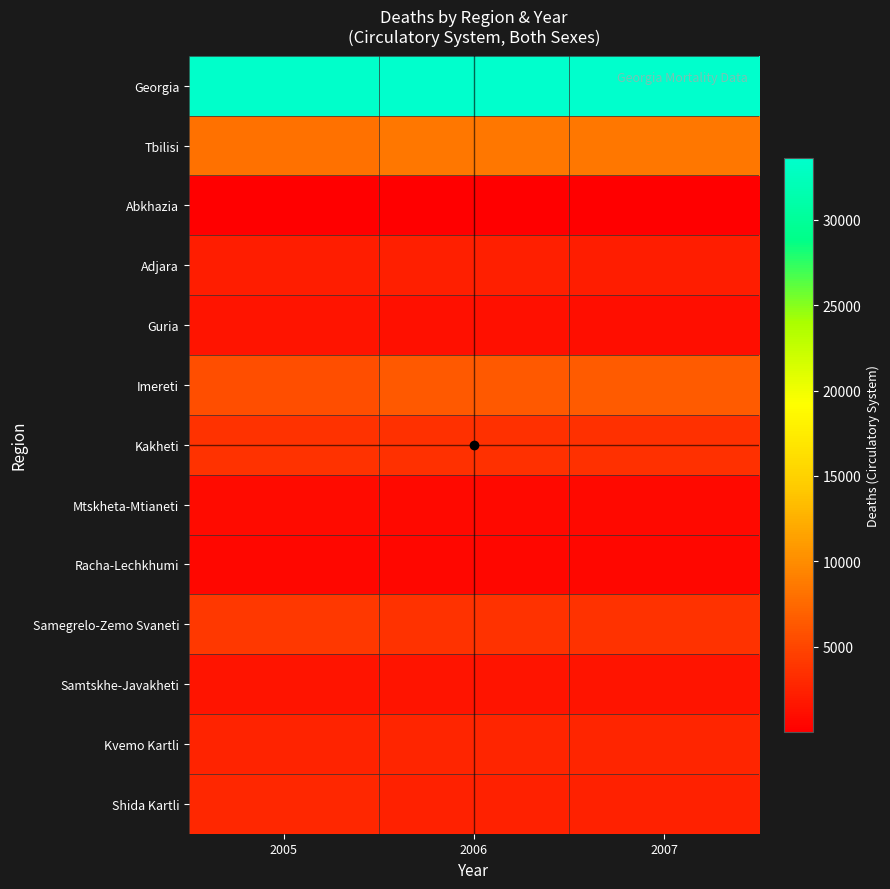

Reading left to right, transcribe all the data shown in this chart.

Georgia: 2005=33493	2006=33635	2007=33645
Tbilisi: 2005=8072	2006=8530	2007=8492
Abkhazia: 2005=13	2006=13	2007=13
Adjara: 2005=2174	2006=2274	2007=2232
Guria: 2005=1582	2006=1264	2007=1144
Imereti: 2005=5600	2006=6418	2007=6457
Kakheti: 2005=3616	2006=3504	2007=3504
Mtskheta-Mtianeti: 2005=836	2006=748	2007=748
Racha-Lechkhumi: 2005=665	2006=565	2007=565
Samegrelo-Zemo Svaneti: 2005=4061	2006=3638	2007=3638
Samtskhe-Javakheti: 2005=1533	2006=1466	2007=1466
Kvemo Kartli: 2005=2537	2006=2754	2007=2754
Shida Kartli: 2005=2804	2006=2461	2007=2461